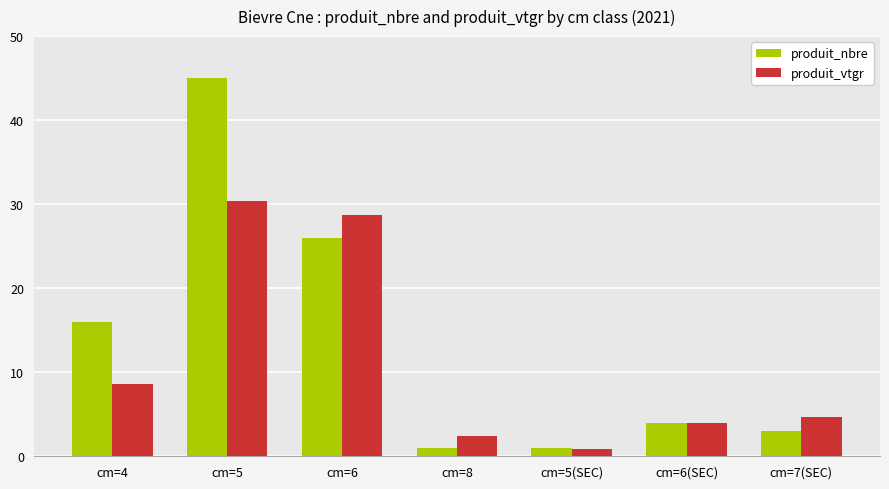

What is the difference between the maximum and minimum values in the produit_nbre series?

44.0